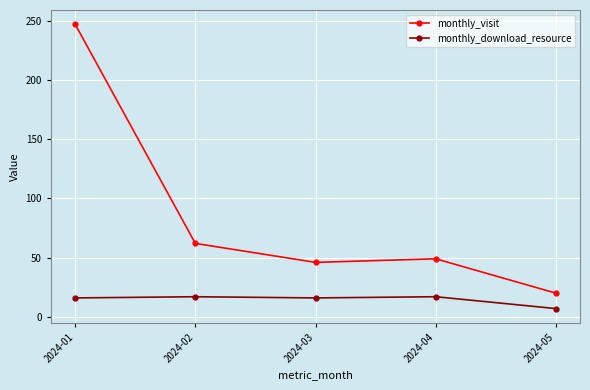

At 2024-02, list the series in order from smallest to largest.

monthly_download_resource, monthly_visit